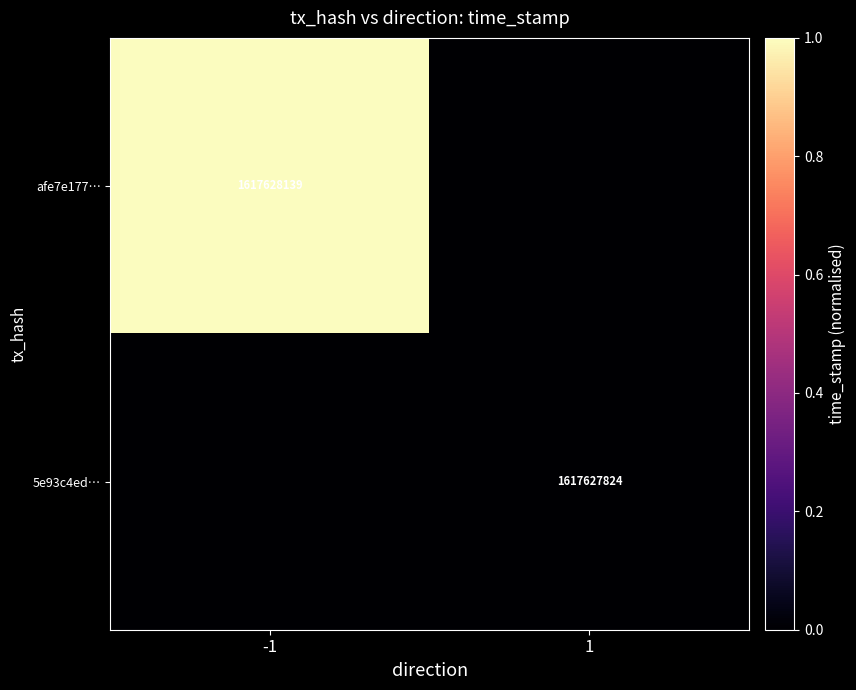

Which category has the highest value across all series?

-1